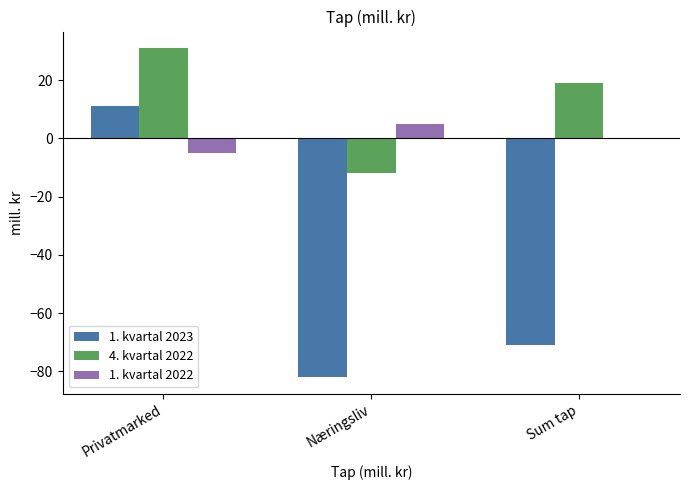

At which category is the sum across all series the highest?

Privatmarked